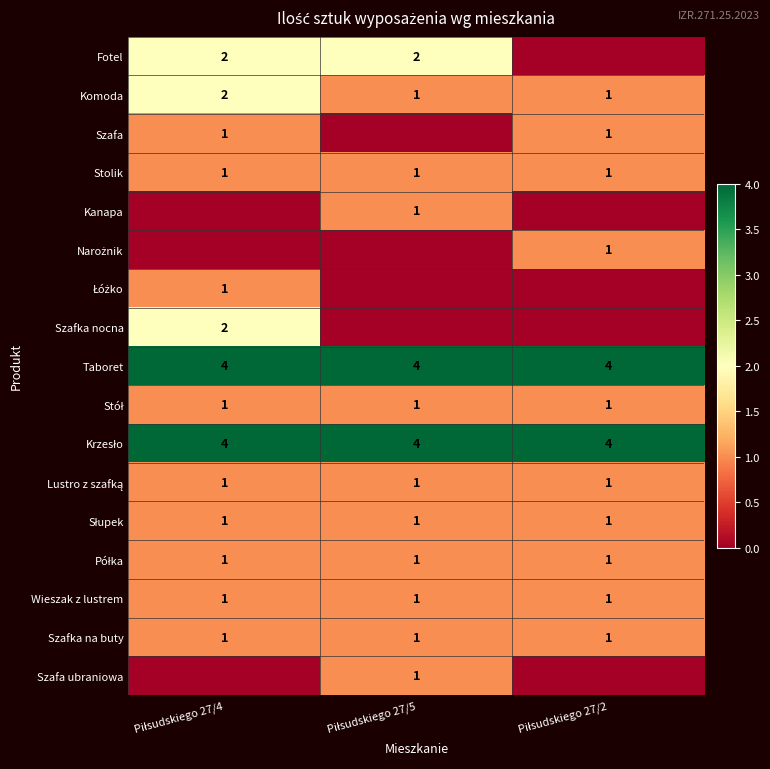

Which series has the largest total across all categories?

Taboret